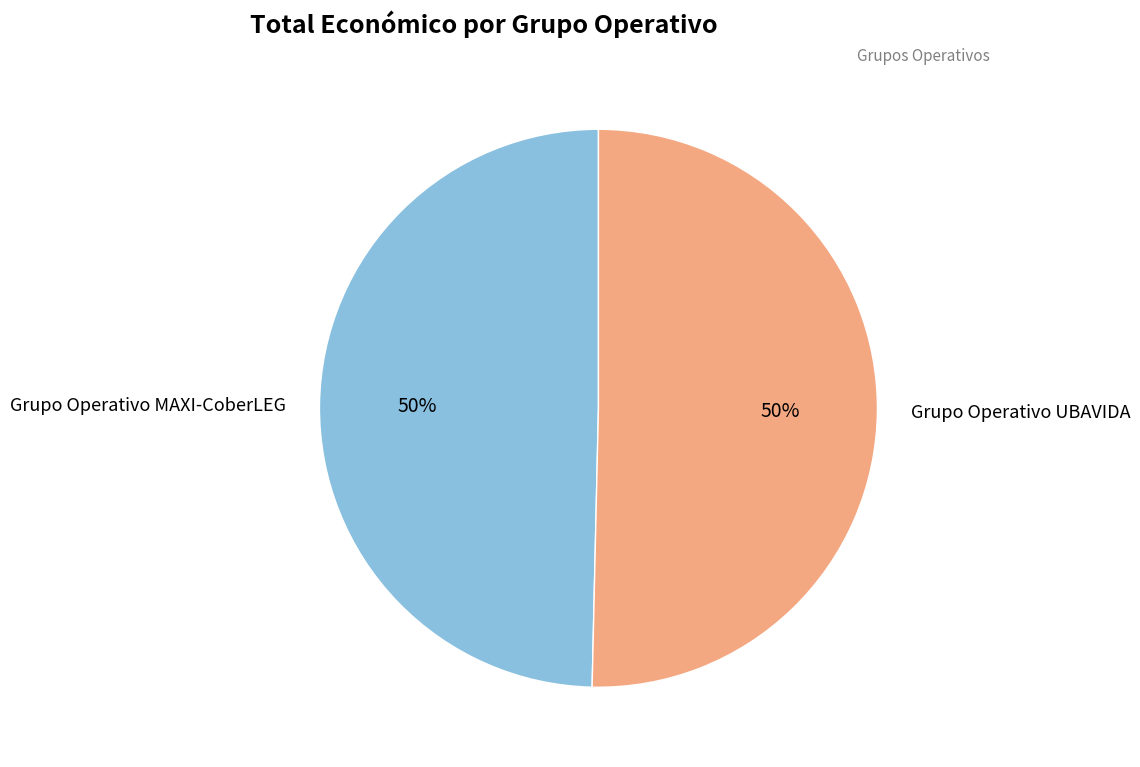

Count the number of slices in the pie.

2